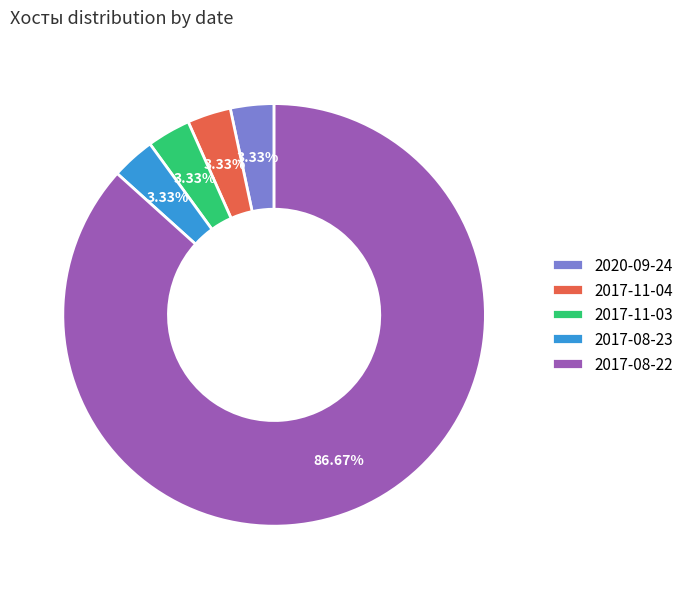

What is the majority slice?

2017-08-22